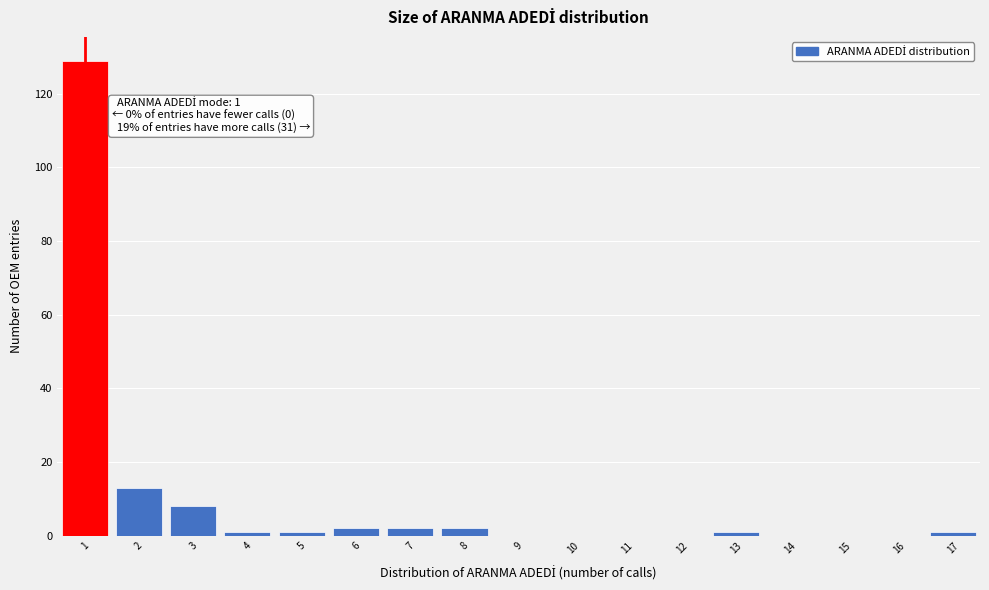

Reading left to right, what are all the values shown in this chart?

1=129	2=13	3=8	4=1	5=1	6=2	7=2	8=2	9=0	10=0	11=0	12=0	13=1	14=0	15=0	16=0	17=1